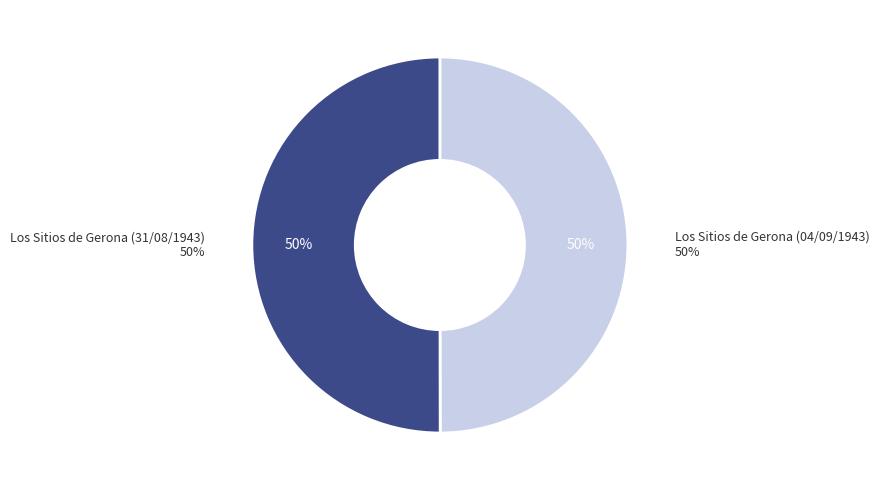

The Los Sitios de Gerona (04/09/1943) slice represents 57% of the pie. True or false?

False